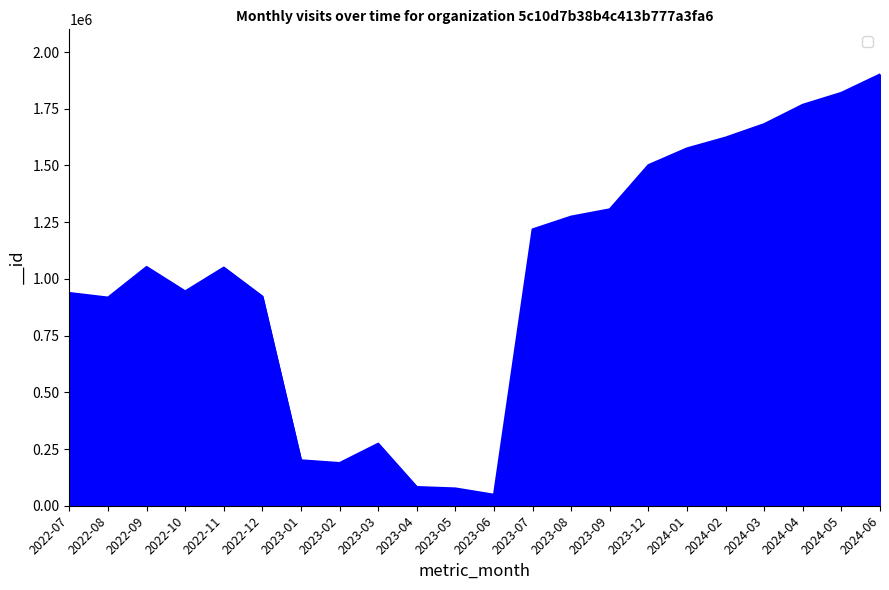

True or false: the data shows 2375737 at 2023-12.

False